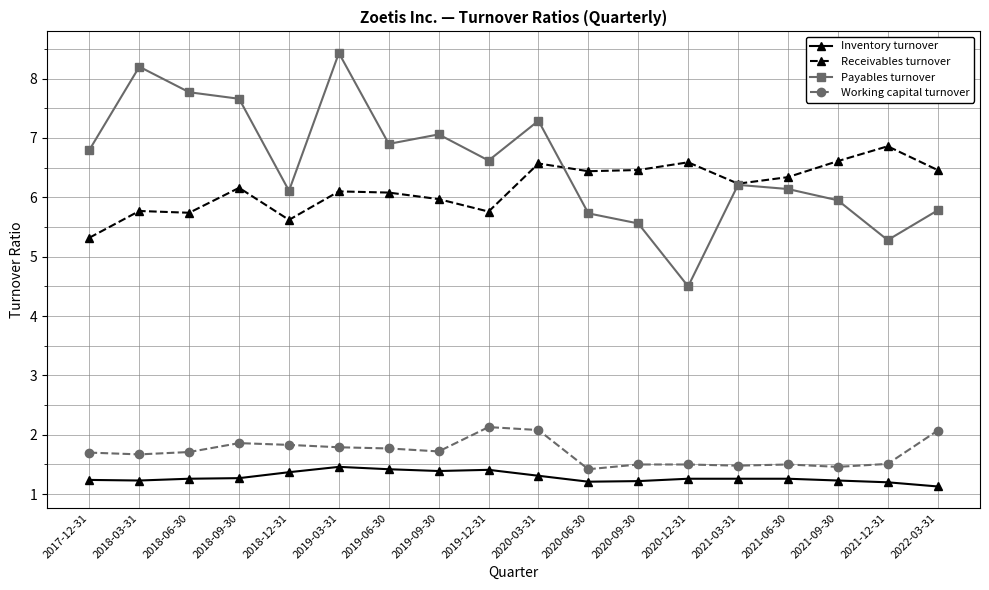

True or false: Working capital turnover has more than 0 points higher than both neighbors.

True